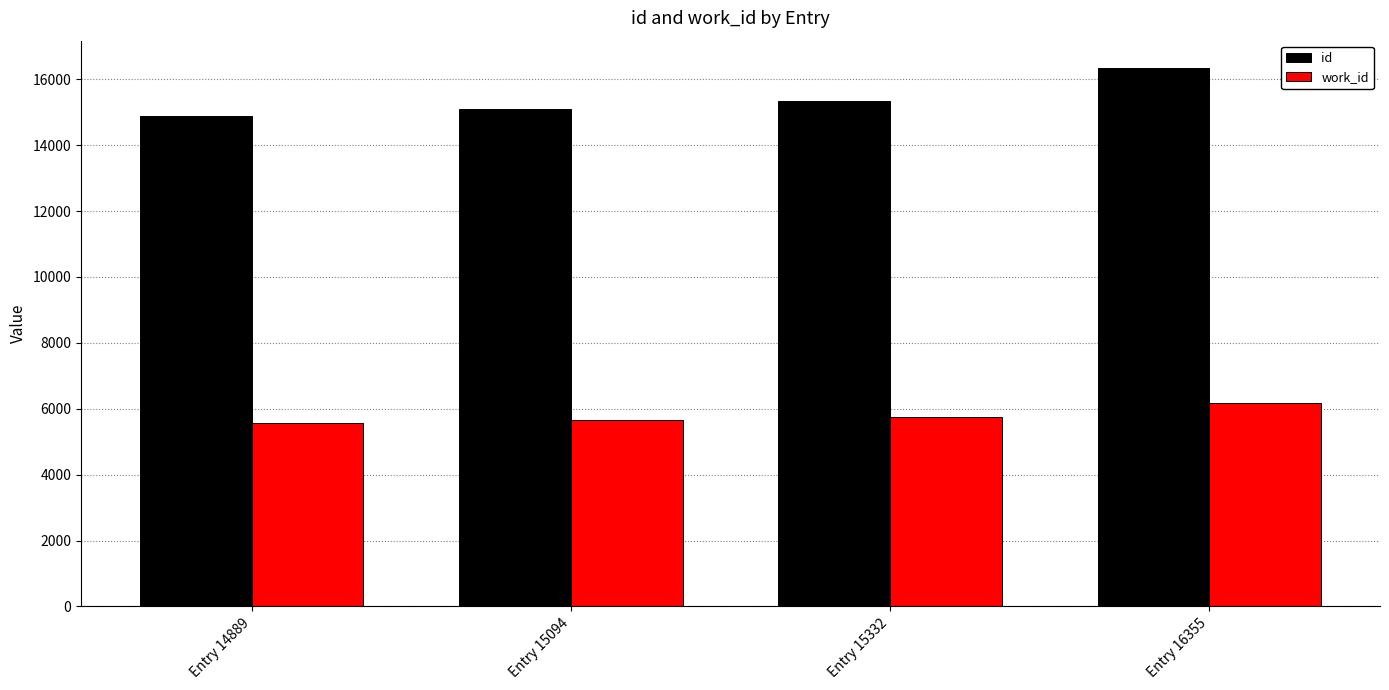

What is the maximum value shown in the chart?

16355